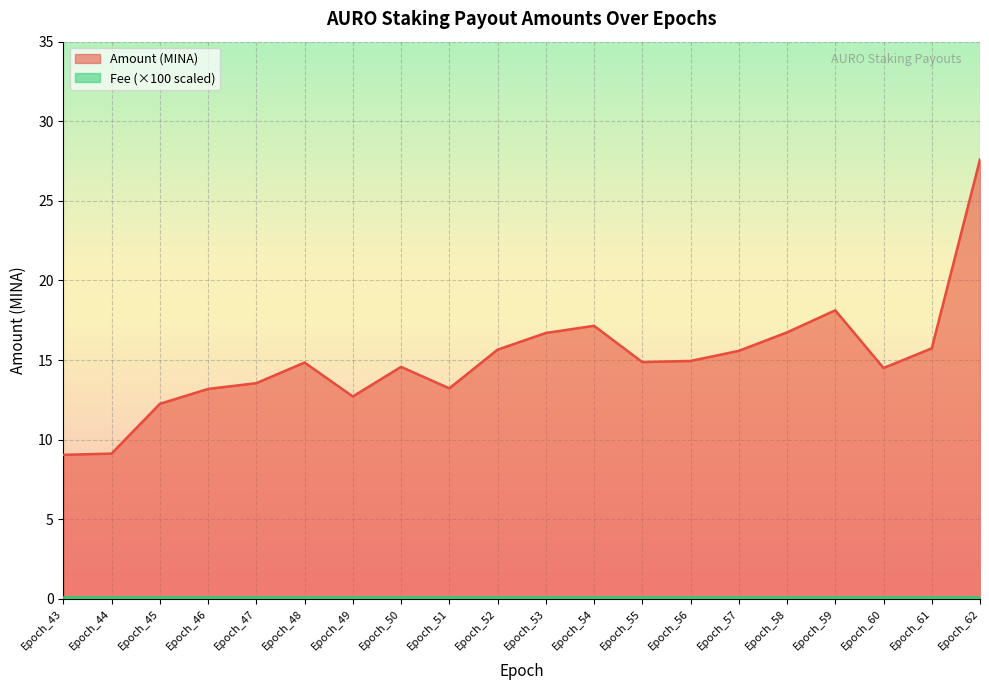

What is the change in value from Epoch_45 to Epoch_58?

+4.5